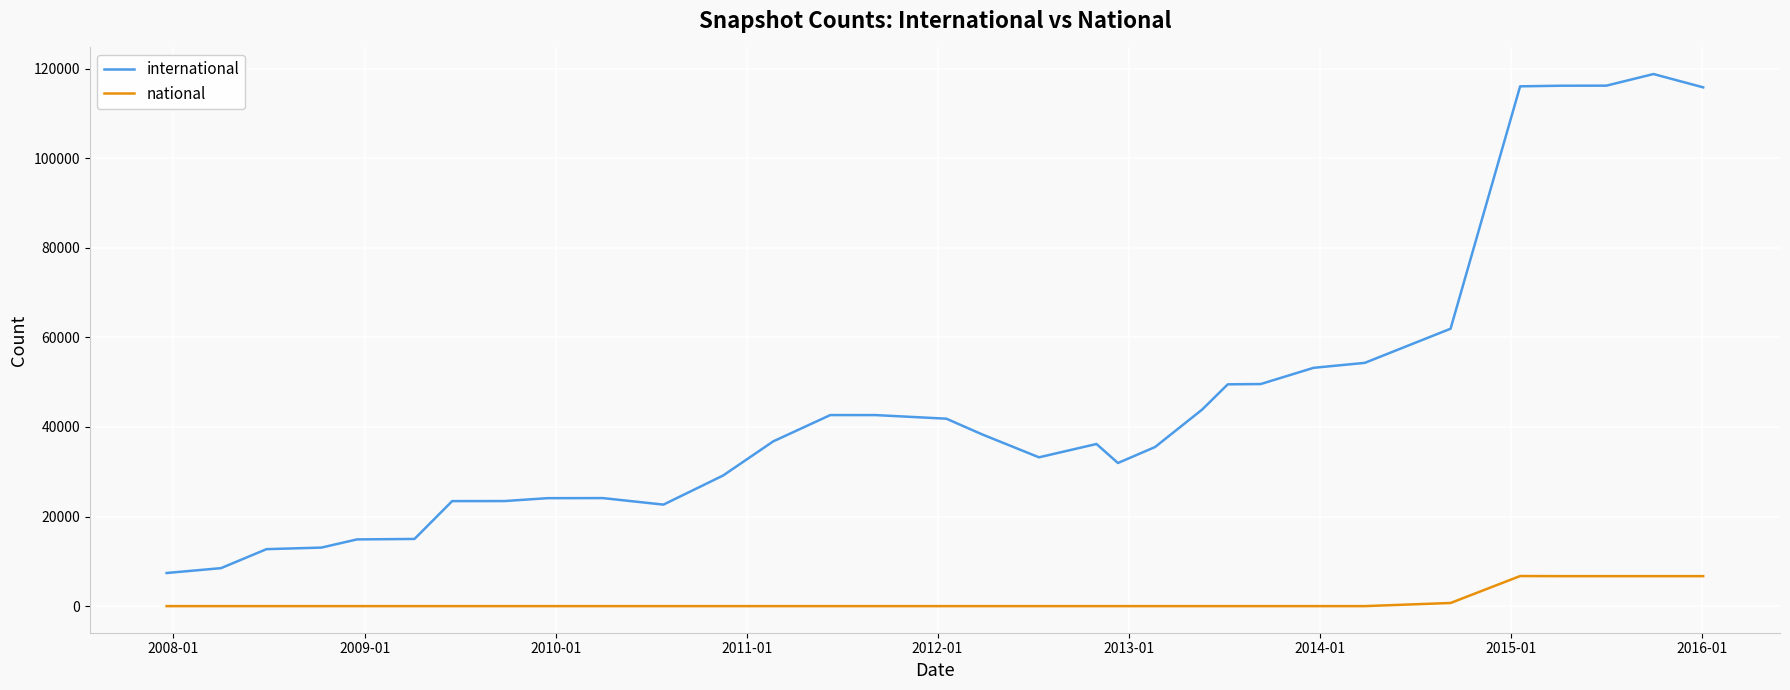

Which series has the largest total across all categories?

international